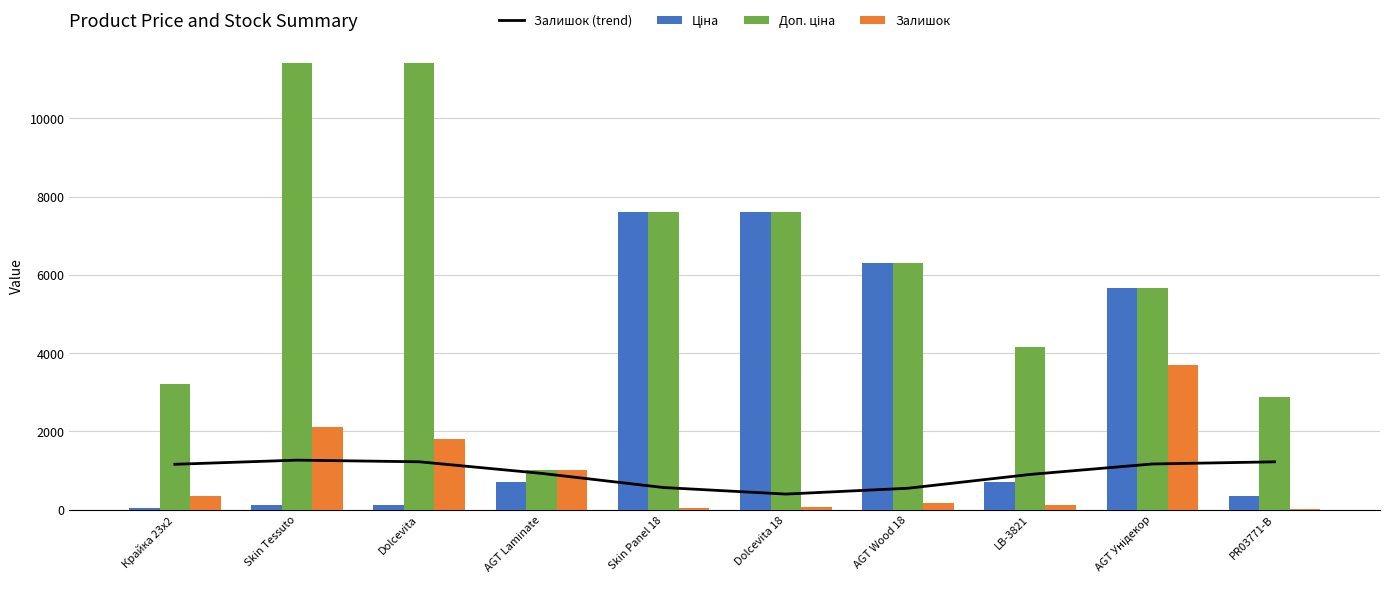

The Доп. ціна series shows 1411.6 at AGT Laminate. True or false?

False